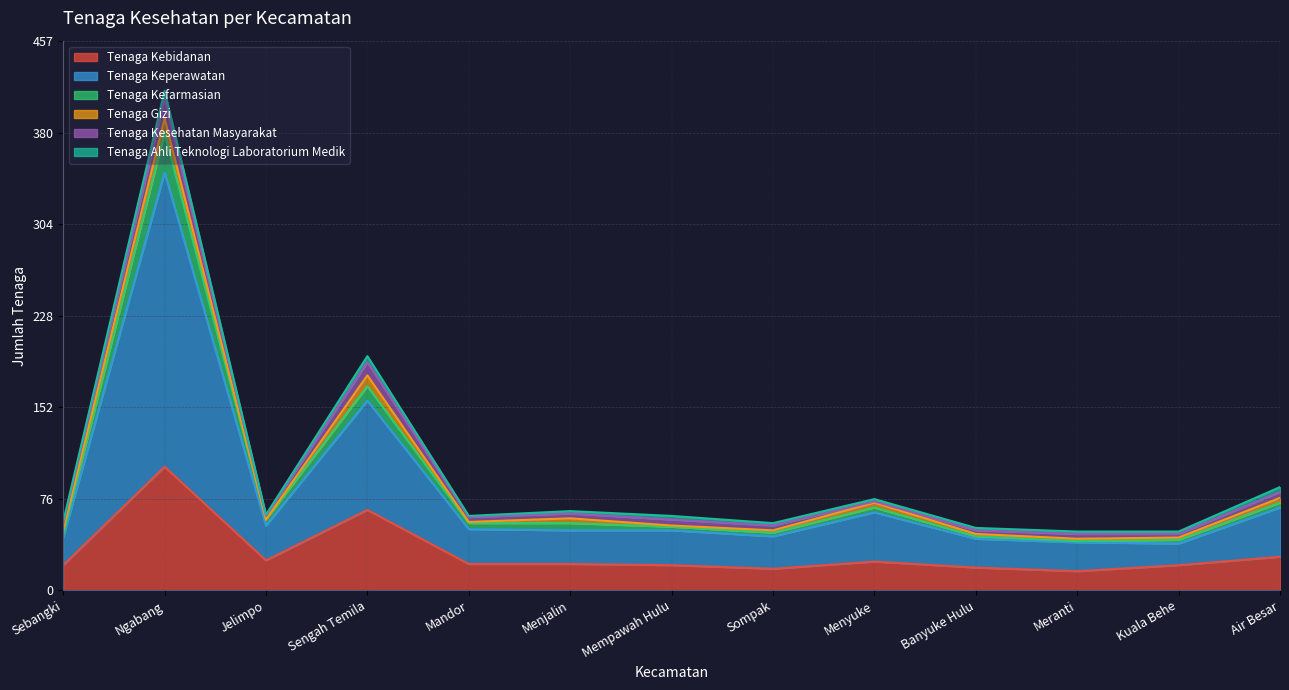

List the labels in order of Tenaga Keperawatan value, largest first.

Ngabang, Sengah Temila, Air Besar, Menyuke, Jelimpo, Mandor, Menjalin, Mempawah Hulu, Sompak, Sebangki, Banyuke Hulu, Kuala Behe, Meranti